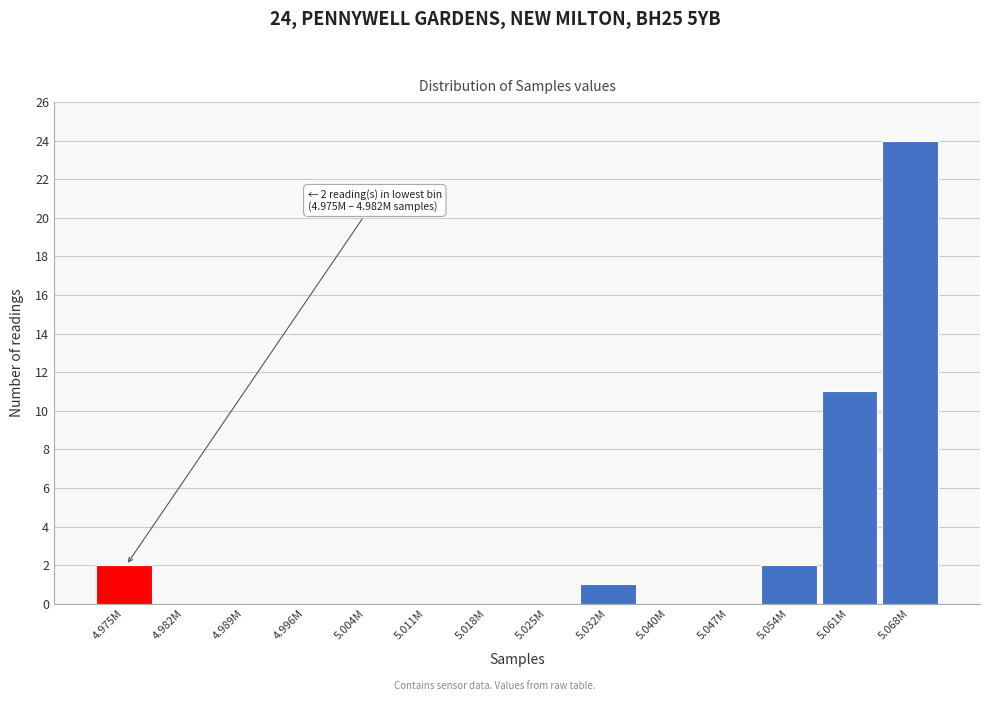

Reading left to right, list all the values displayed in this chart.

4.975M=2	4.982M=0	4.989M=0	4.996M=0	5.004M=0	5.011M=0	5.018M=0	5.025M=0	5.032M=1	5.040M=0	5.047M=0	5.054M=2	5.061M=11	5.068M=24